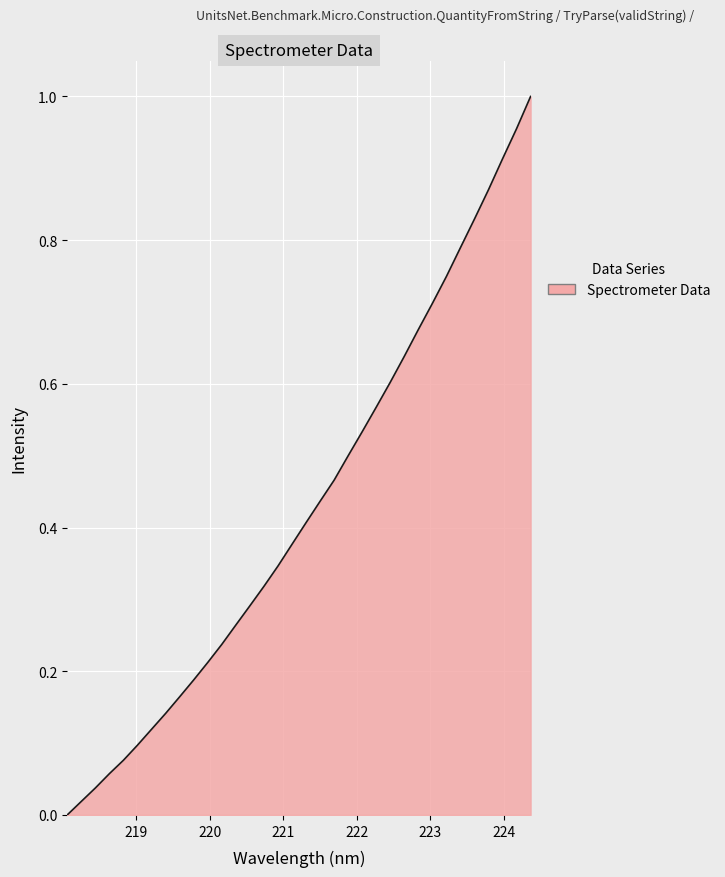

Does the chart have visible grid lines?

Yes